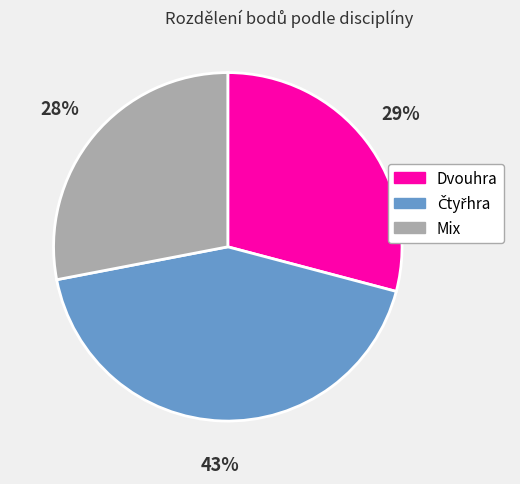

The Dvouhra slice represents 14% of the pie. True or false?

False